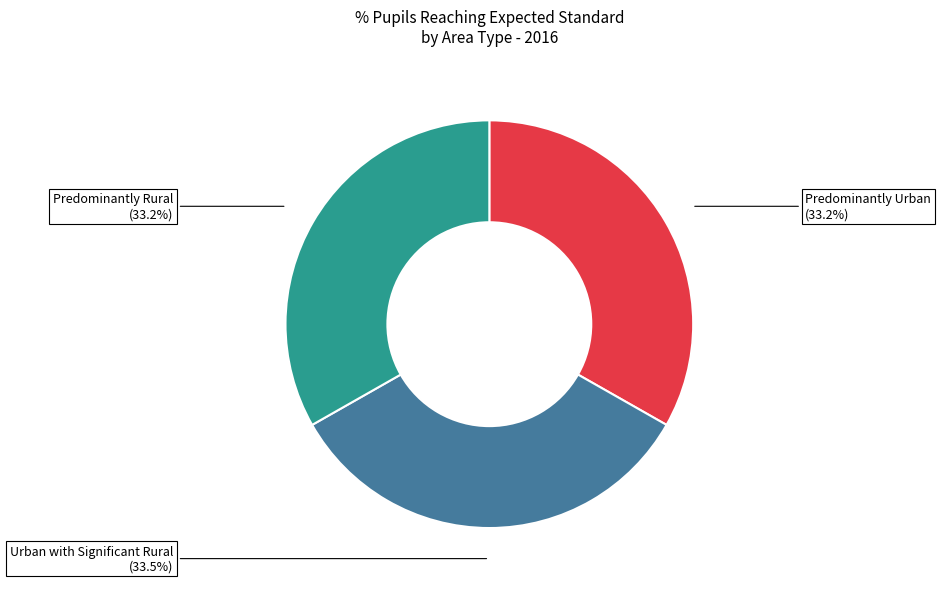

Is the sum of Predominantly Rural and Urban with Significant Rural greater than half?

Yes